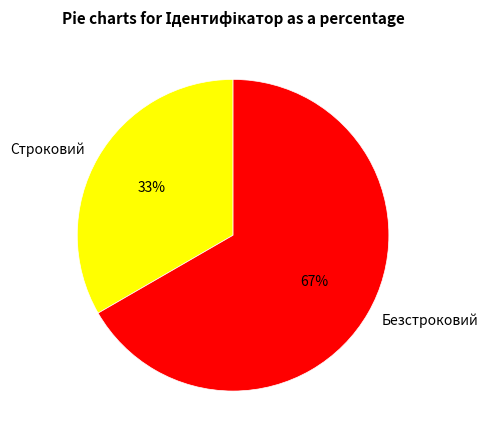

Which has a higher value, Безстроковий or Строковий?

Безстроковий